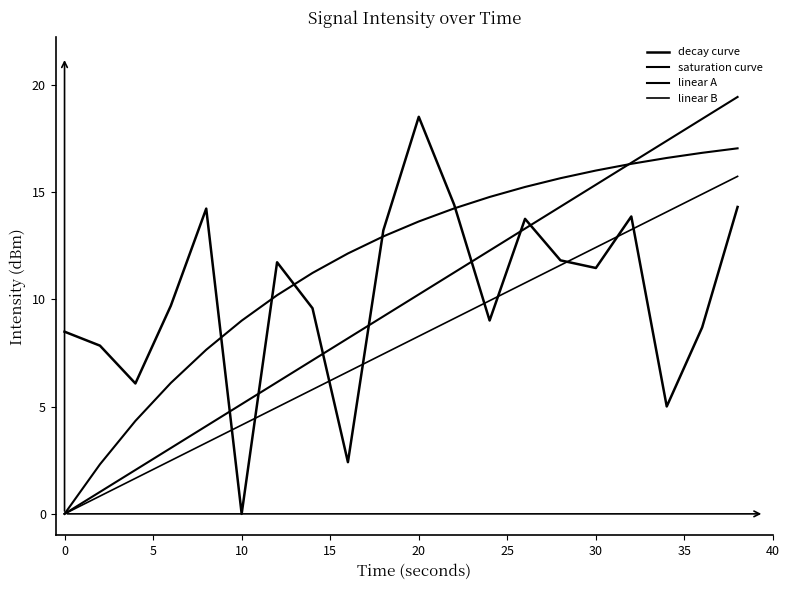

Which series has the widest spread of values?

linear A